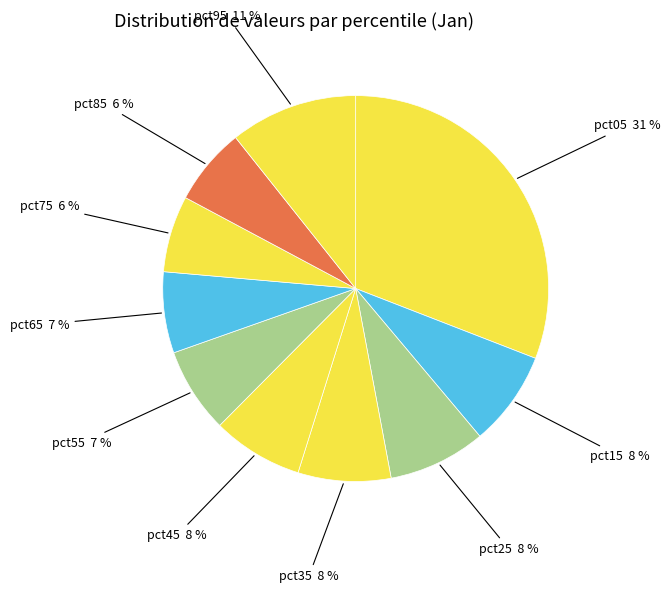

Is the sum of pct85 6 % and pct15 8 % greater than half?

No